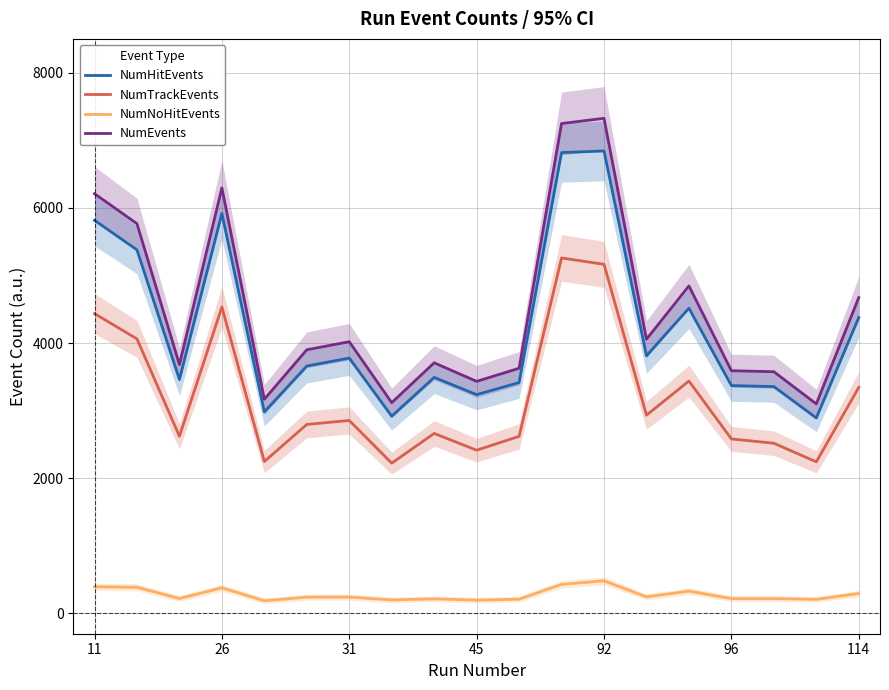

True or false: NumNoHitEvents and NumTrackEvents intersect in this chart.

False